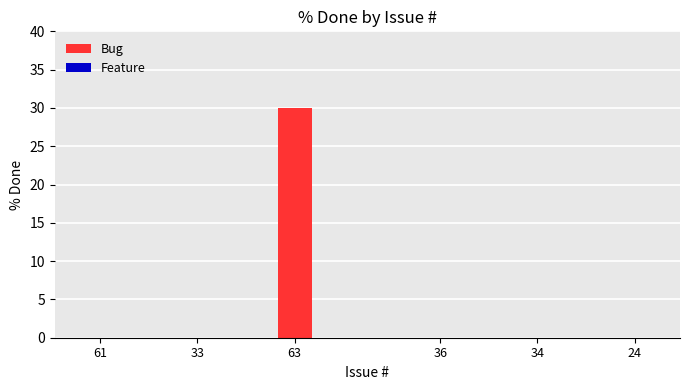

What is the sum of all values?

30